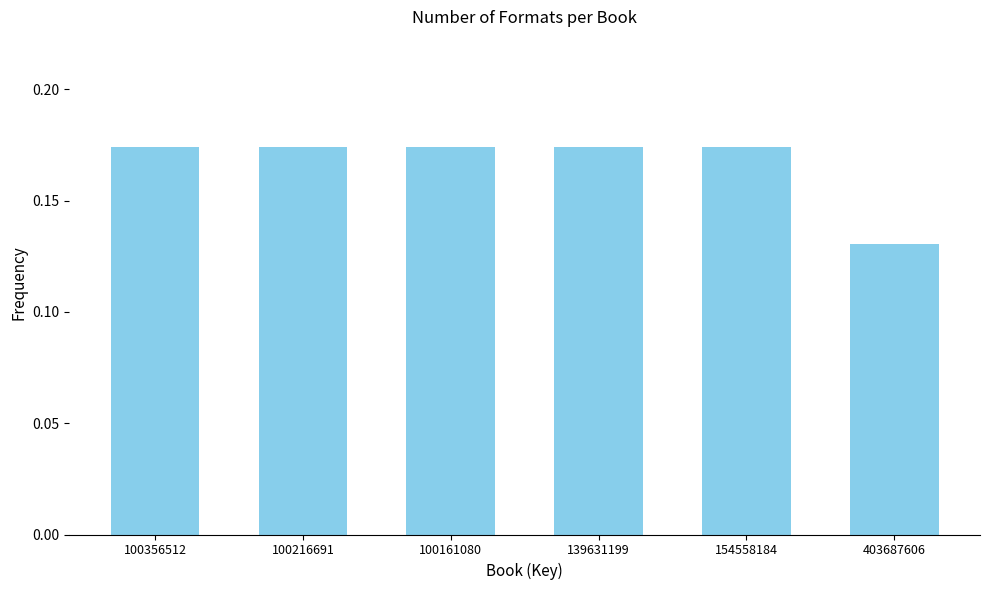

Is it true that the value at 139631199 is 0.1?

False